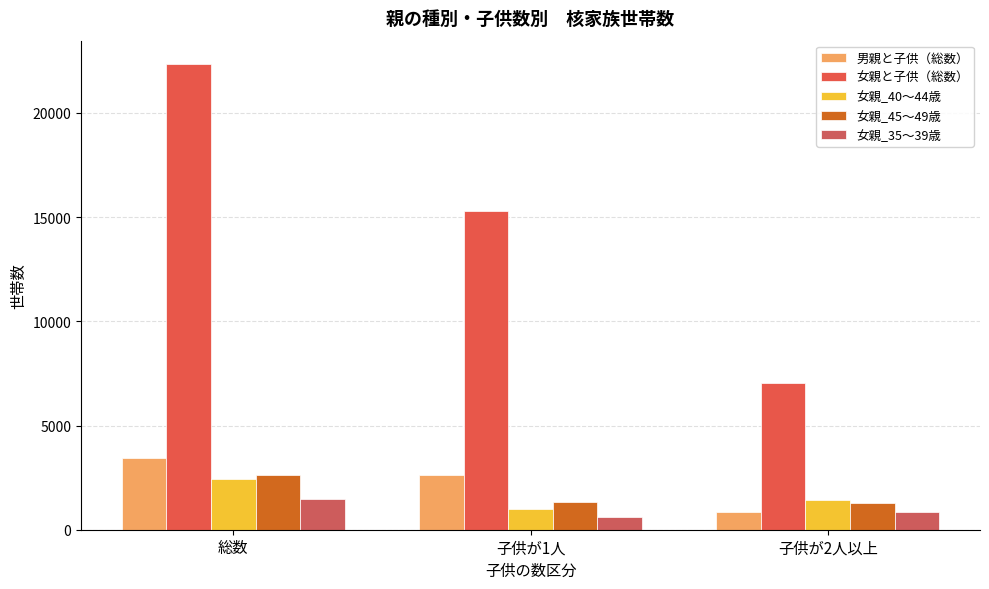

Which series has the largest range (max minus min)?

女親と子供（総数）